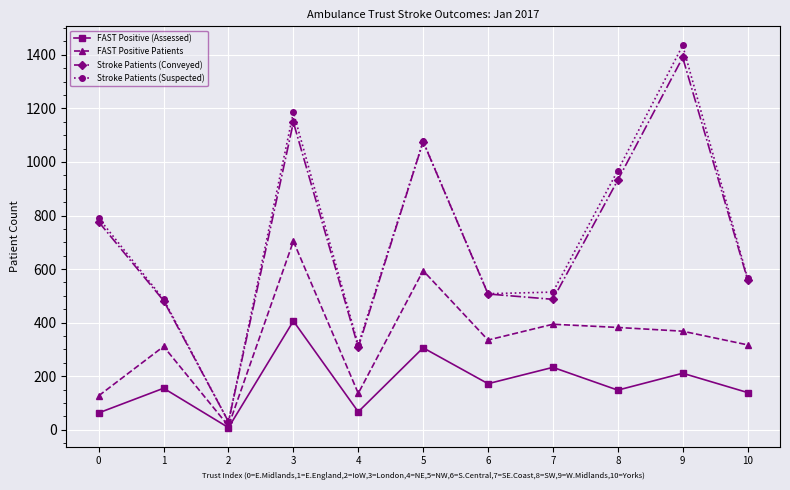

What is the maximum value shown in the chart?

1435